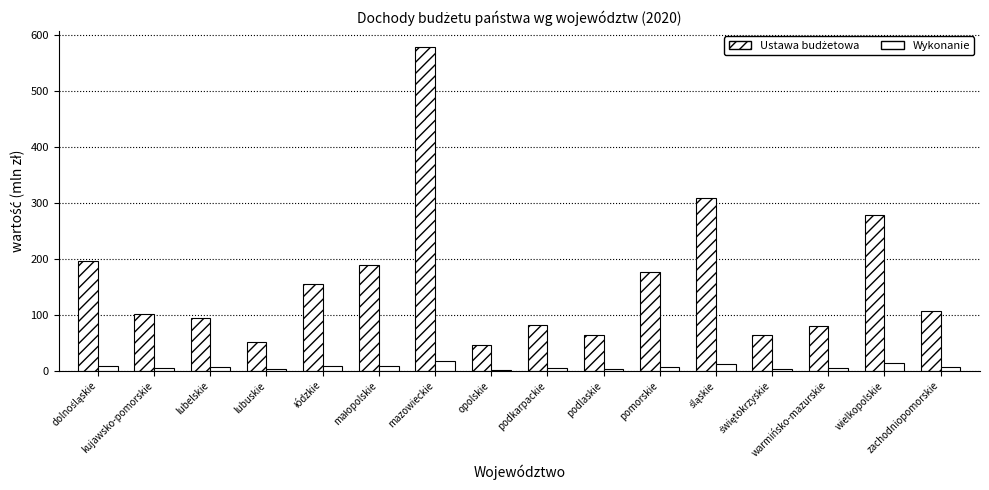

List the series in order of their peak value, highest first.

Ustawa budżetowa, Wykonanie